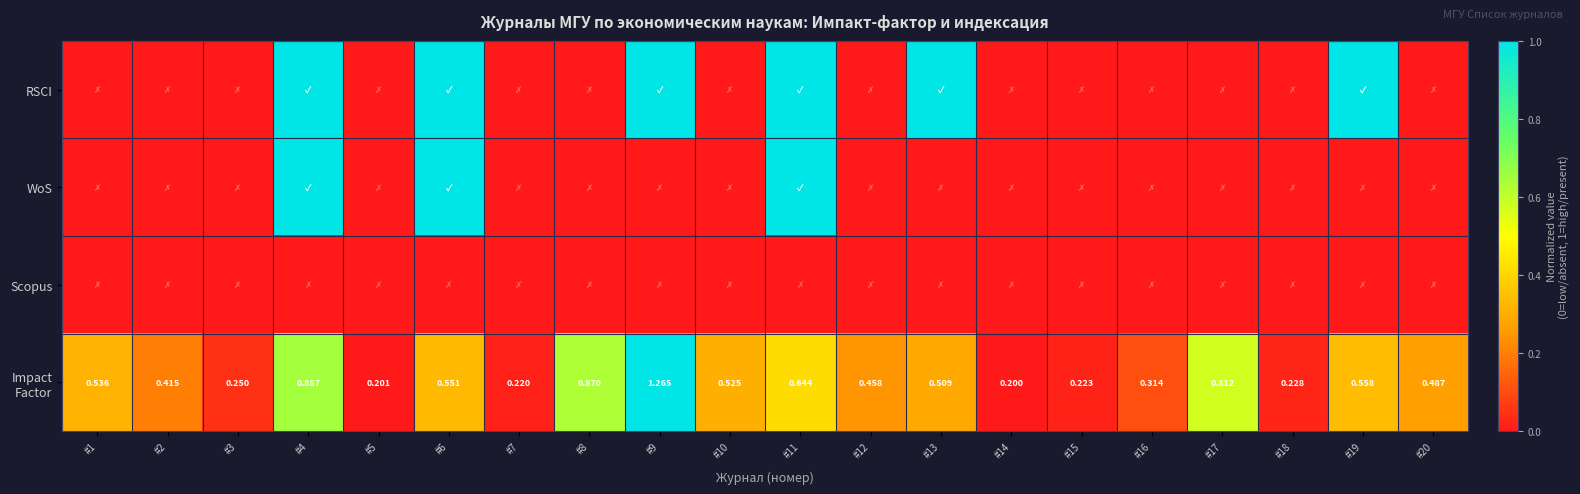

What is the difference between the second highest and second lowest values in the WoS series?

1.0